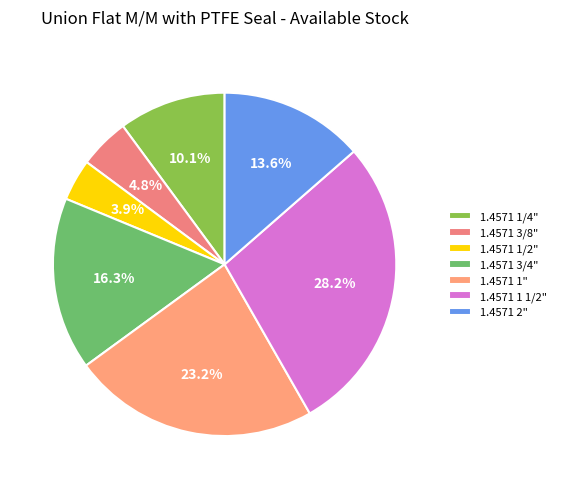

To the nearest percent, what is the average slice percentage?

14%